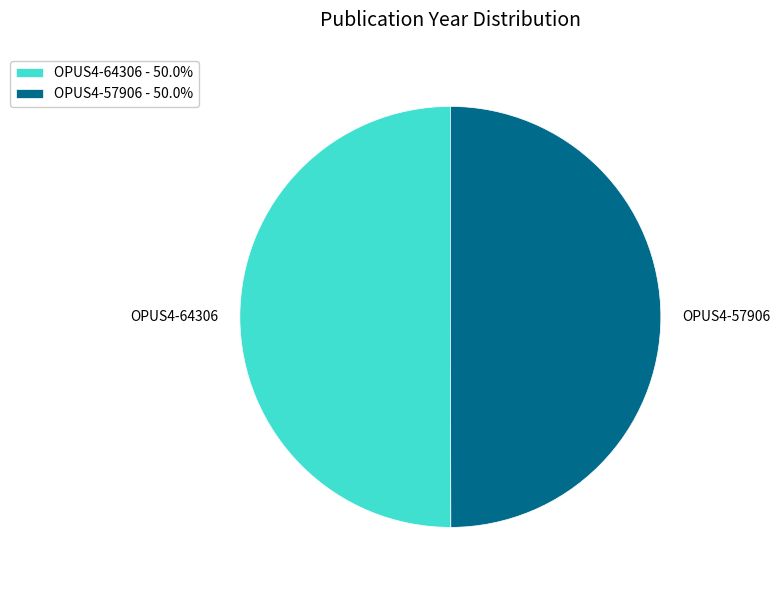

Combined, do OPUS4-64306 - 50.0% and OPUS4-57906 - 50.0% account for over 50%?

Yes